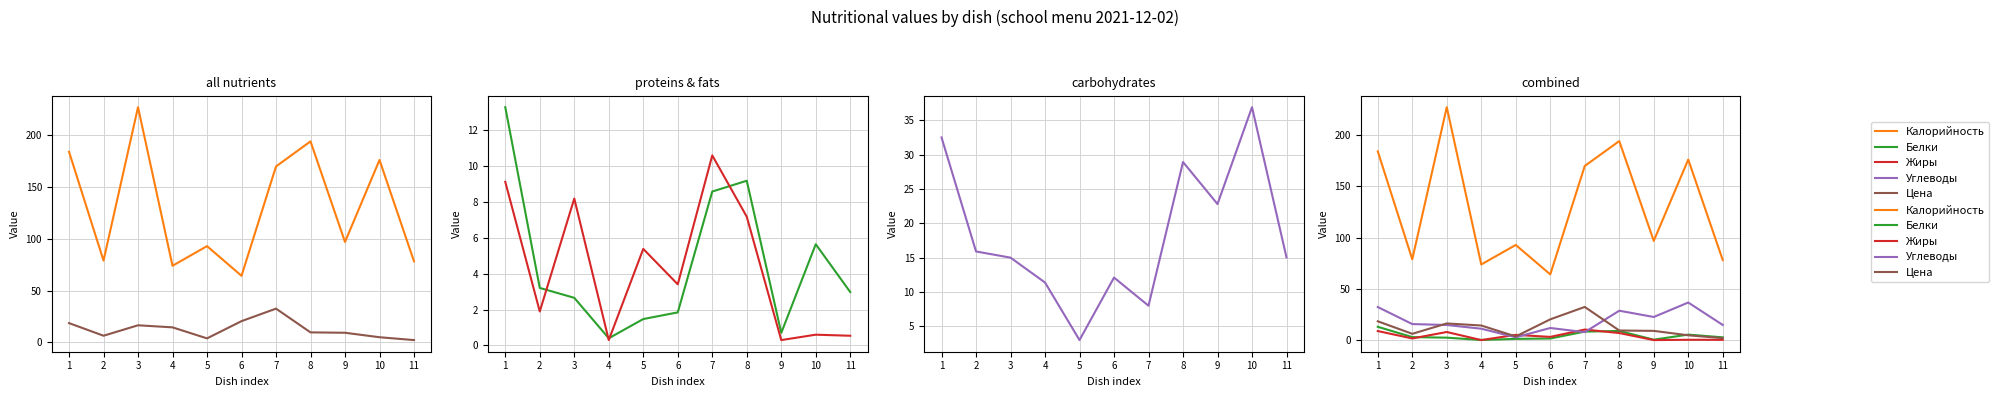

How many lines are shown in the chart?

5